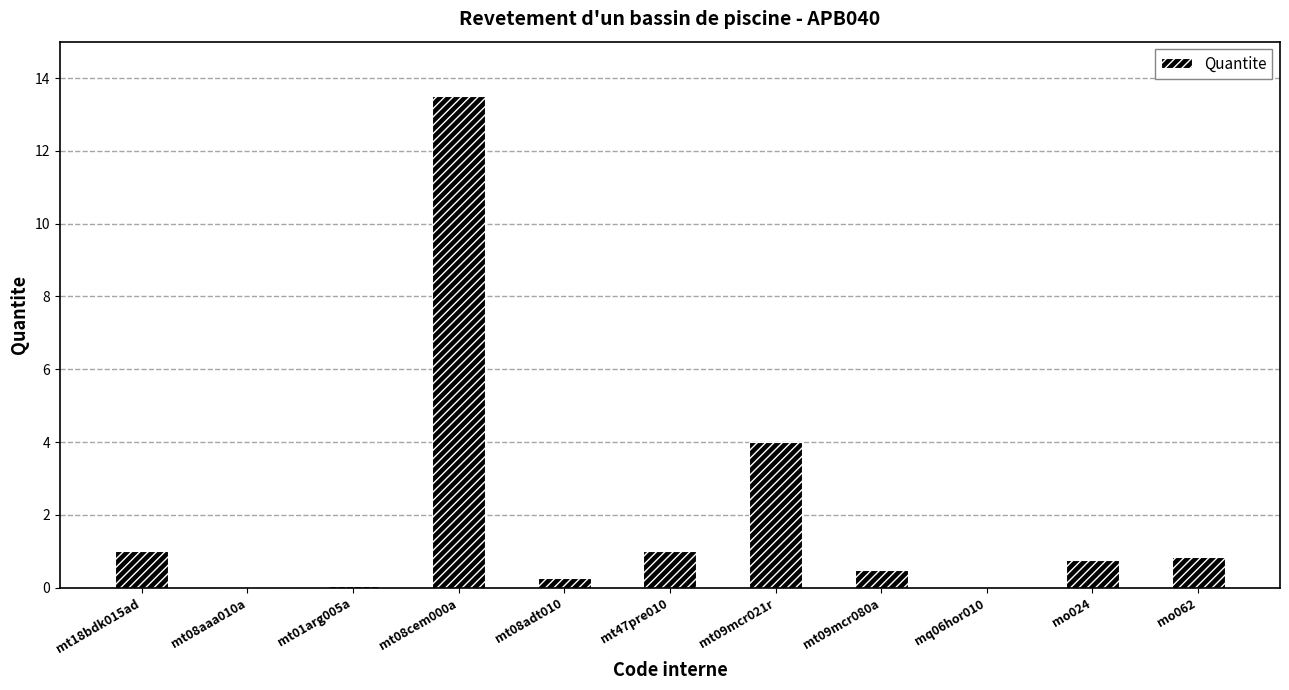

The value at mq06hor010 is 0.0. True or false?

True